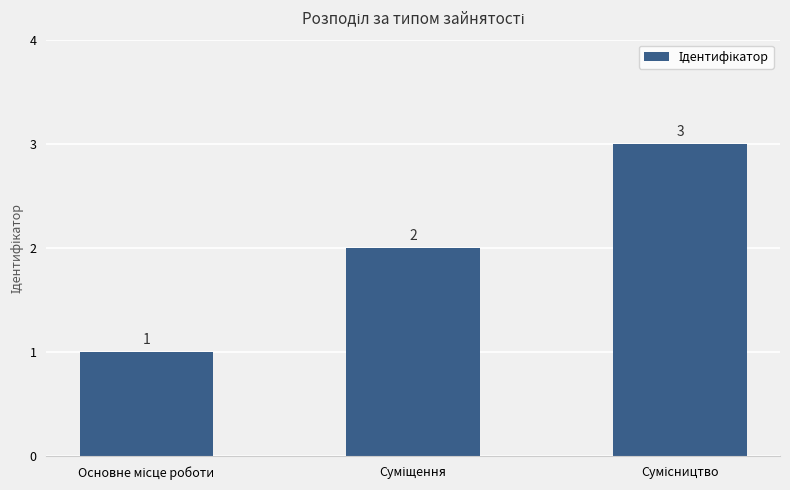

What is the value of the 1st bar from the left?

1